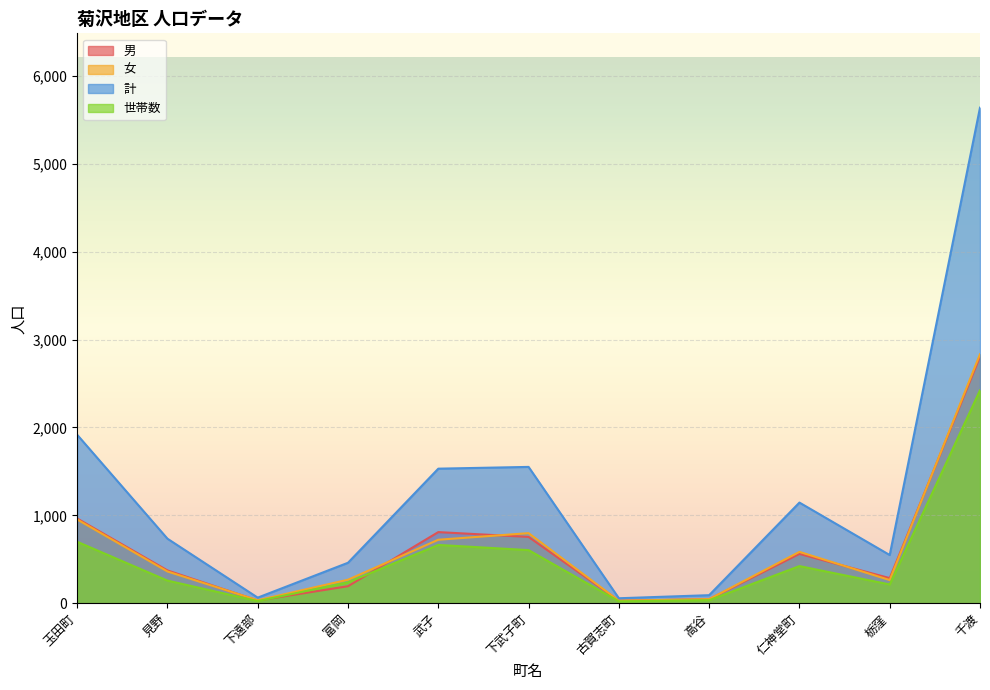

What is the spread (max minus min) of values at 玉田町?

1218